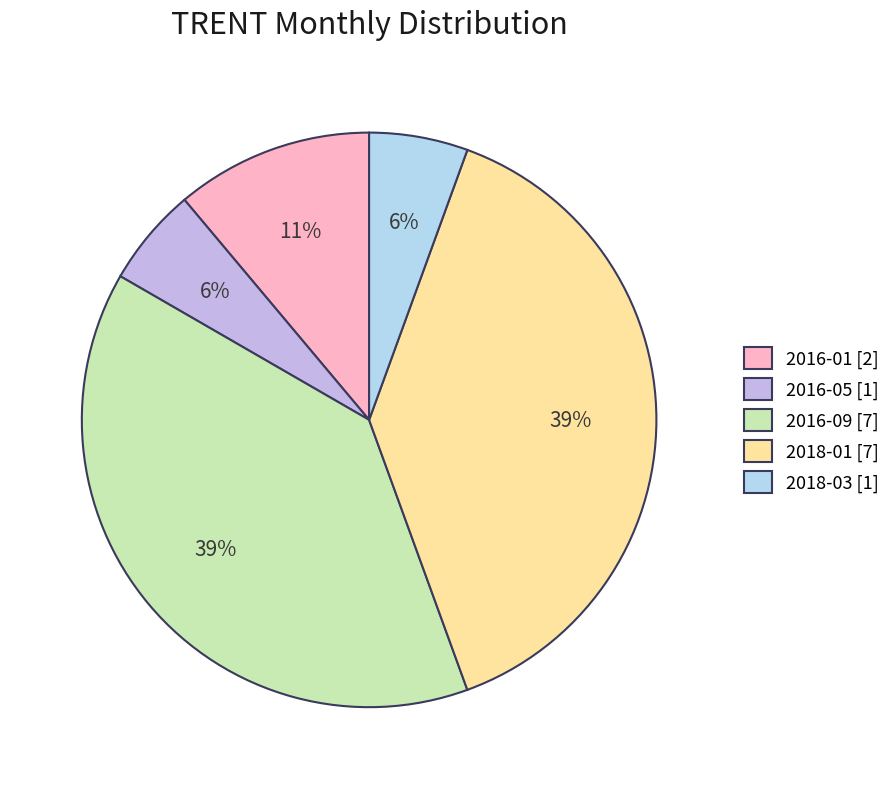

To the nearest percent, what is the average slice percentage?

20%